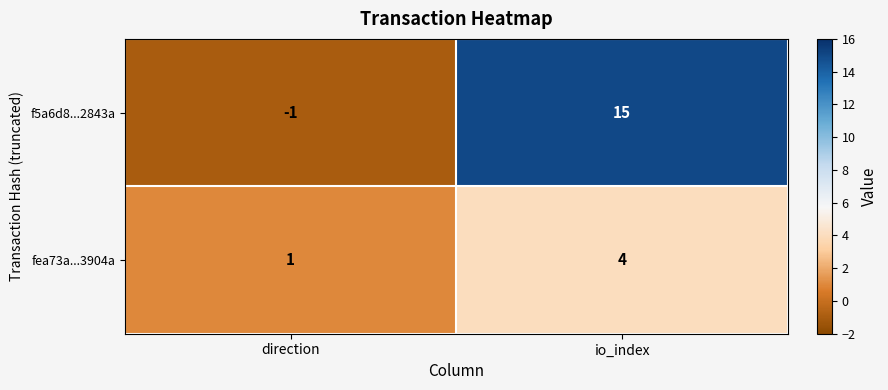

Is it true that f5a6d8...2843a equals -1 at direction?

True